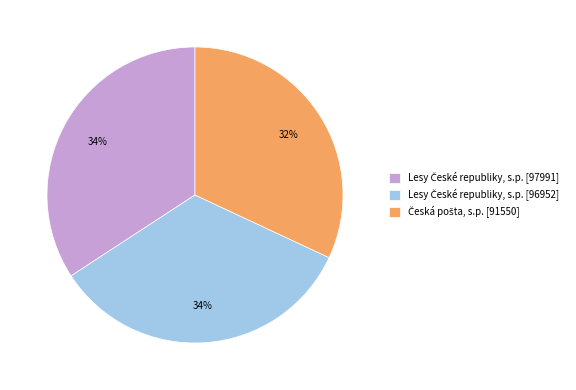

Does any single category account for the majority?

No